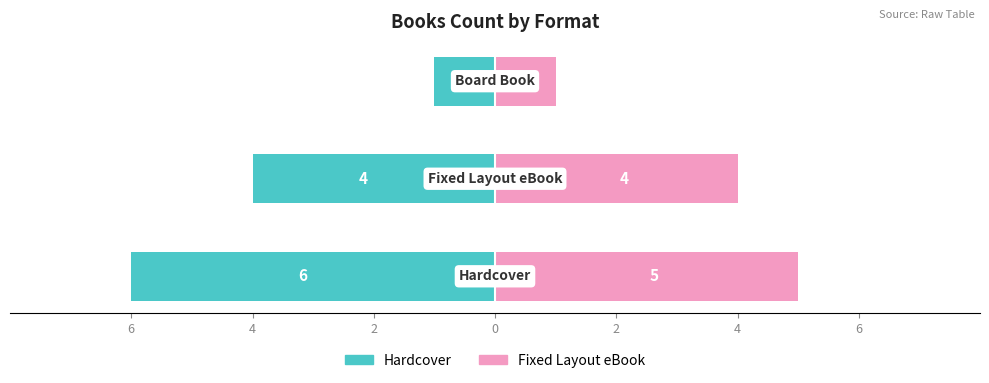

Read the Fixed Layout eBook / Right value at 4.

4